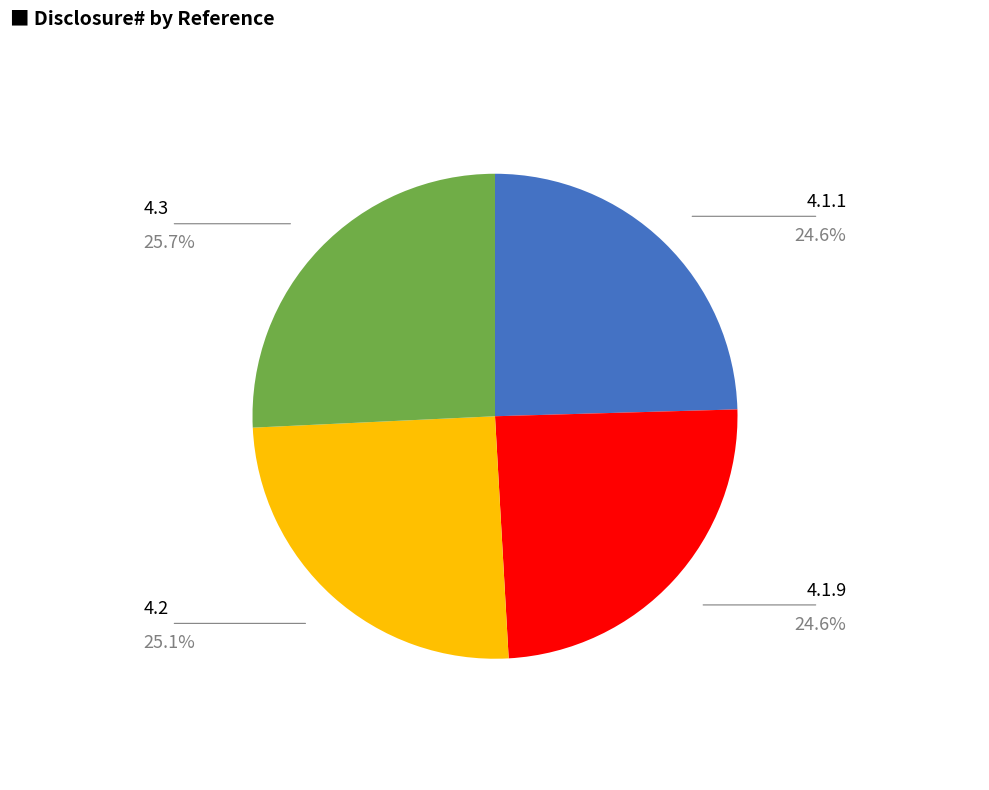

Which category has the biggest portion of the pie?

4.3